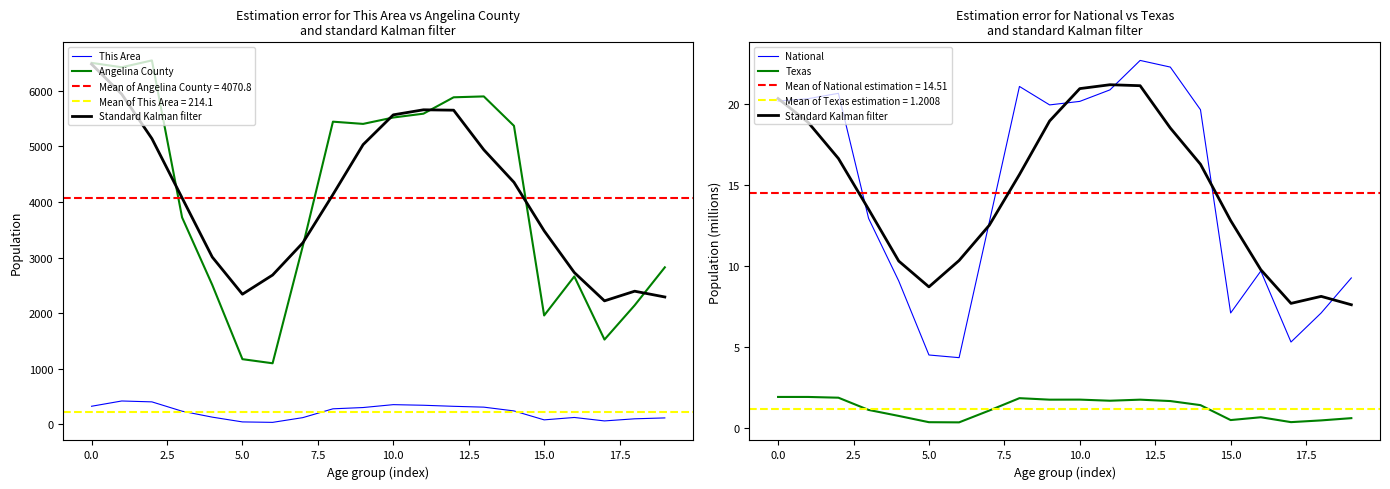

Does the chart have visible grid lines?

No